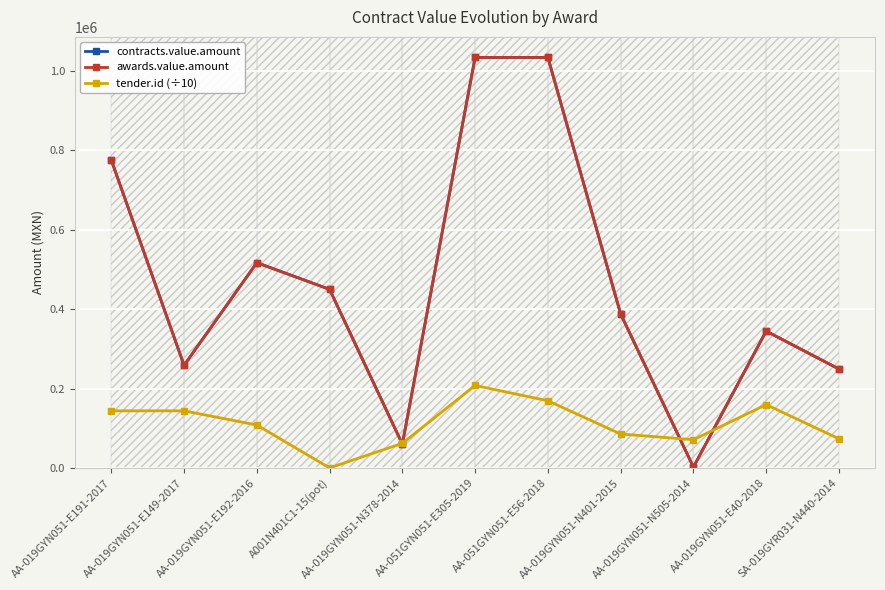

Is this an area chart (filled region under the line)?

No